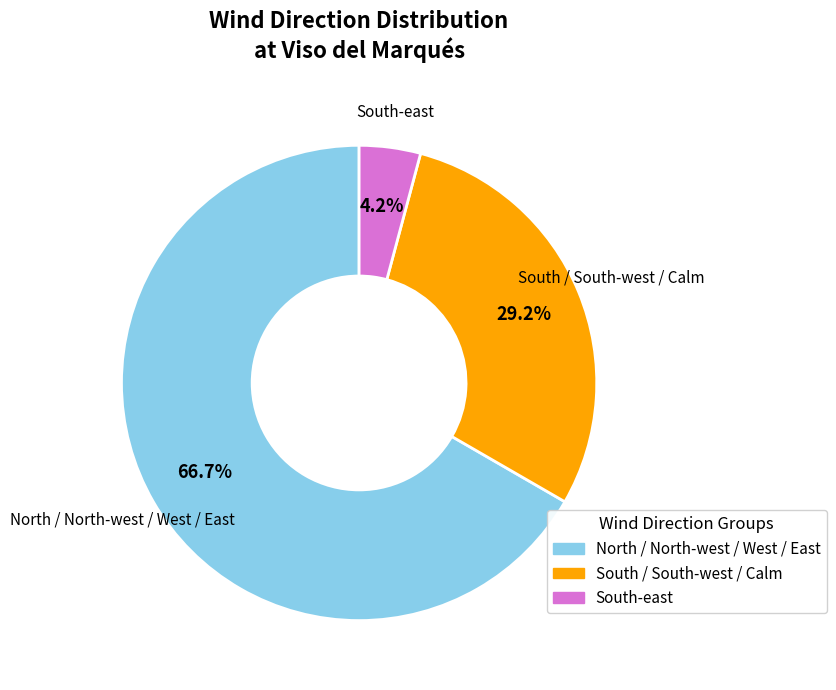

Does any single category account for the majority?

Yes